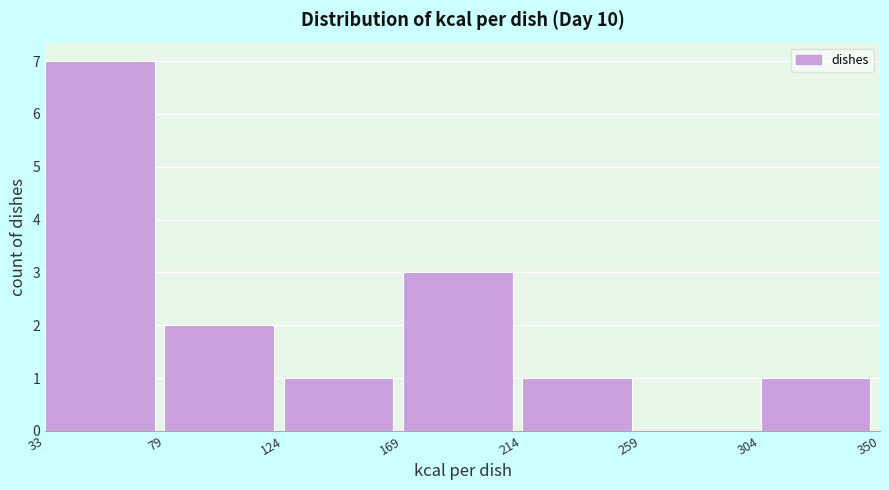

Reading left to right, list every bar in this chart as the range it spans on the x-axis followed by its height. The values are not printed on the chart, so give them approximately, as read against the axis.

33 to 79: 7
79 to 124: 2
124 to 169: 1
169 to 214: 3
214 to 259: 1
259 to 304: 0
304 to 350: 1